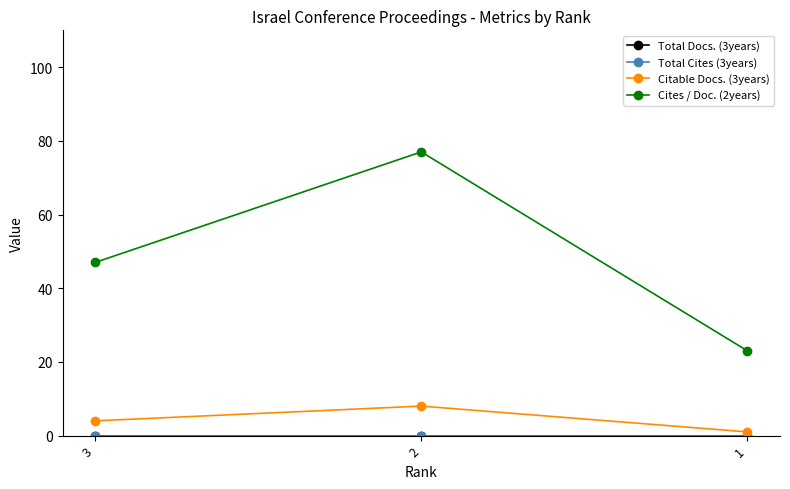

Does the chart have visible grid lines?

No